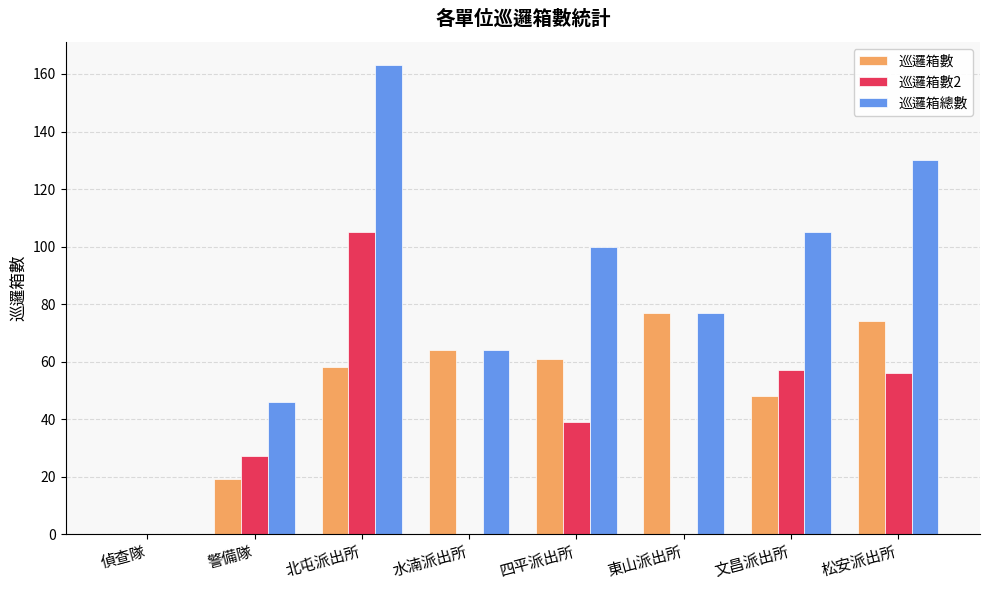

What are all the series names shown in the legend?

巡邏箱數, 巡邏箱數2, 巡邏箱總數